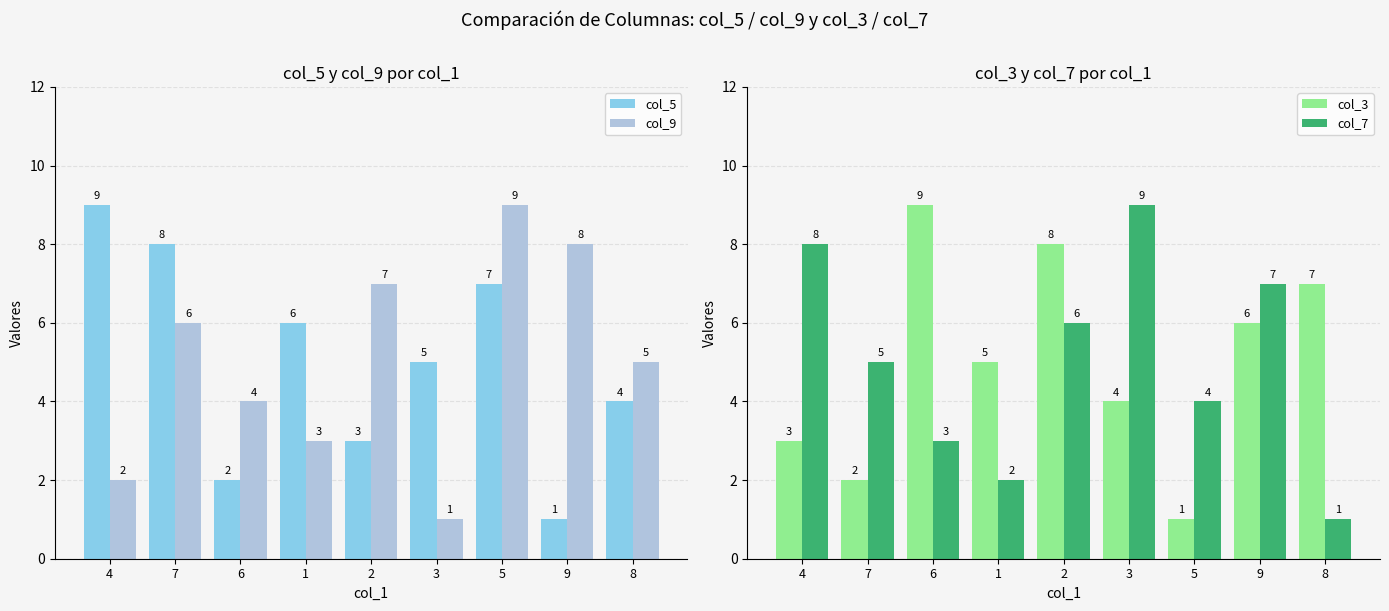

Which category has the lowest value across all series?

9